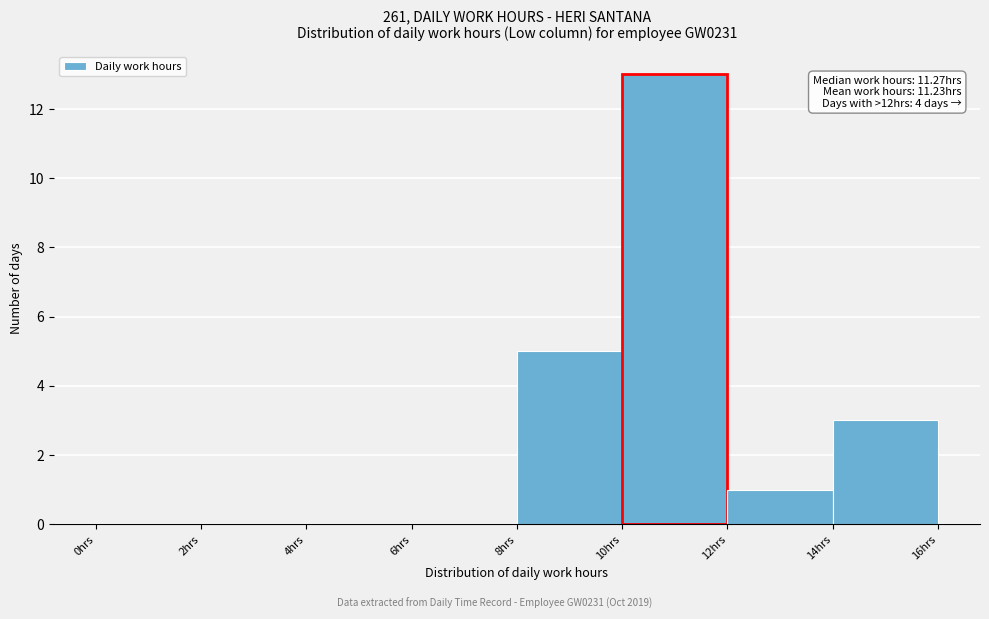

Over which range of the x-axis is the bar tallest?

10 to 12